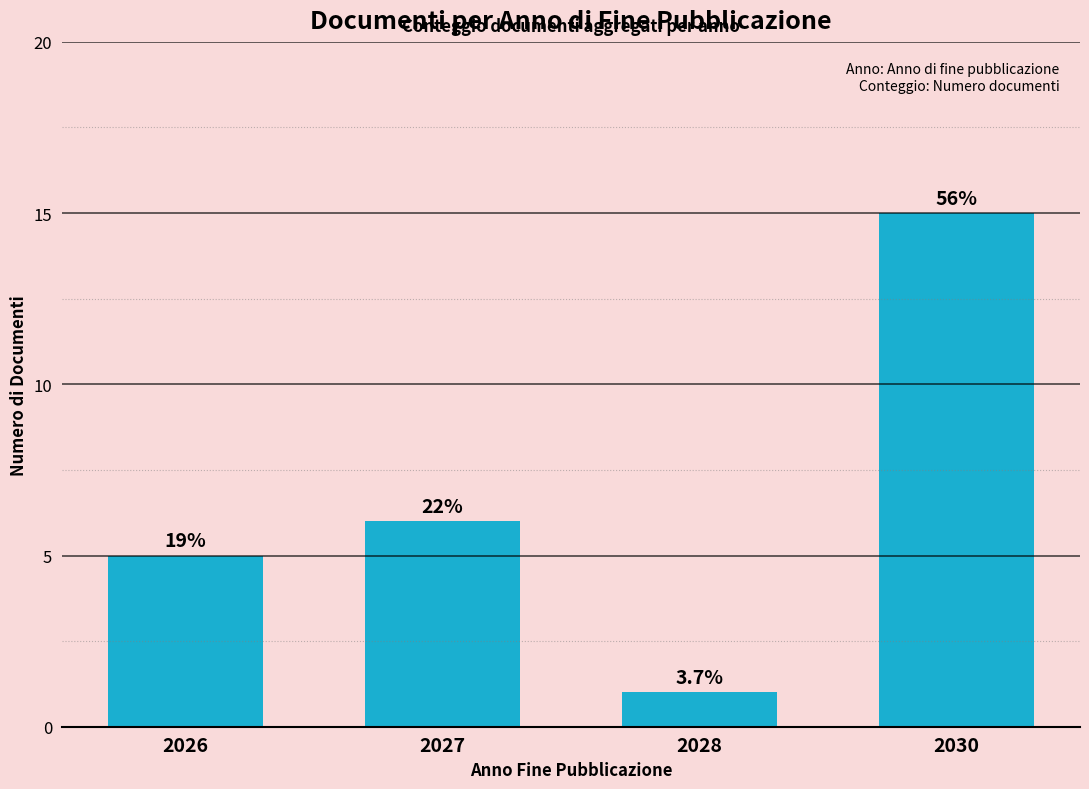

Which category has the lowest value across all series?

2028